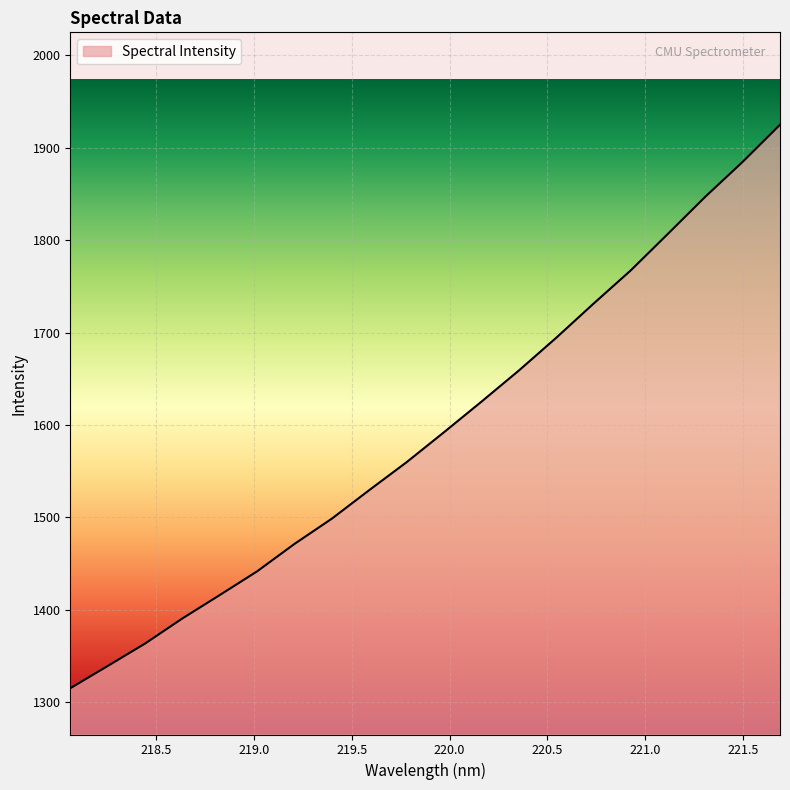

True or false: the data has more than 2 interior local peaks.

False